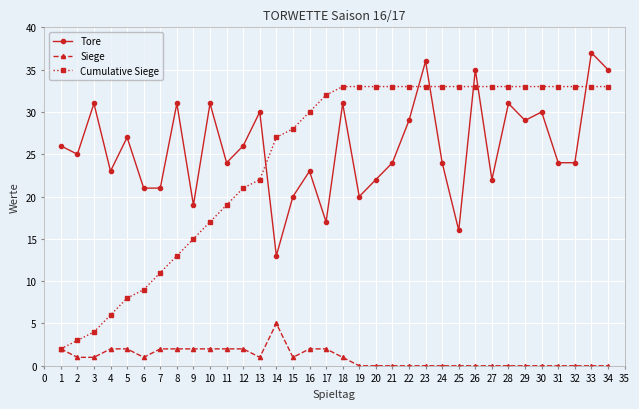

The value of Siege at 13 is 1. True or false?

True